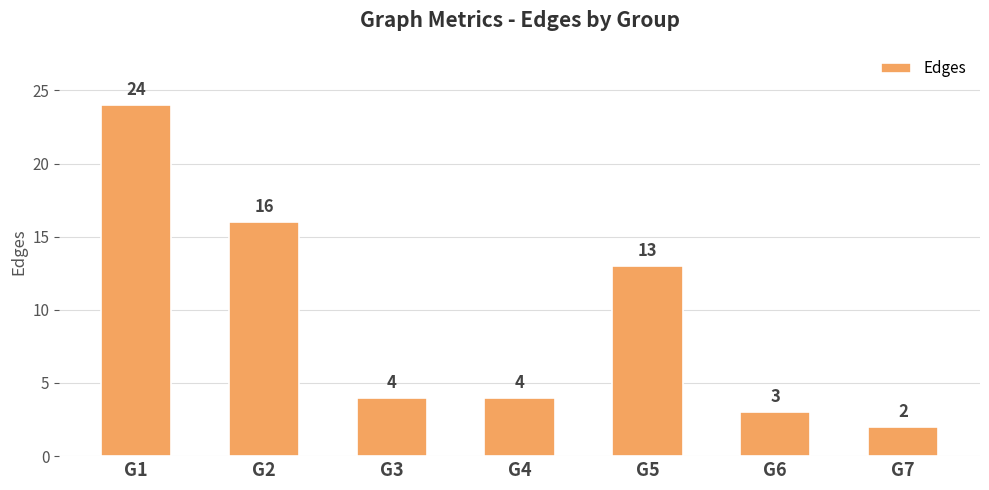

What is the change in value from G1 to G7?

-22